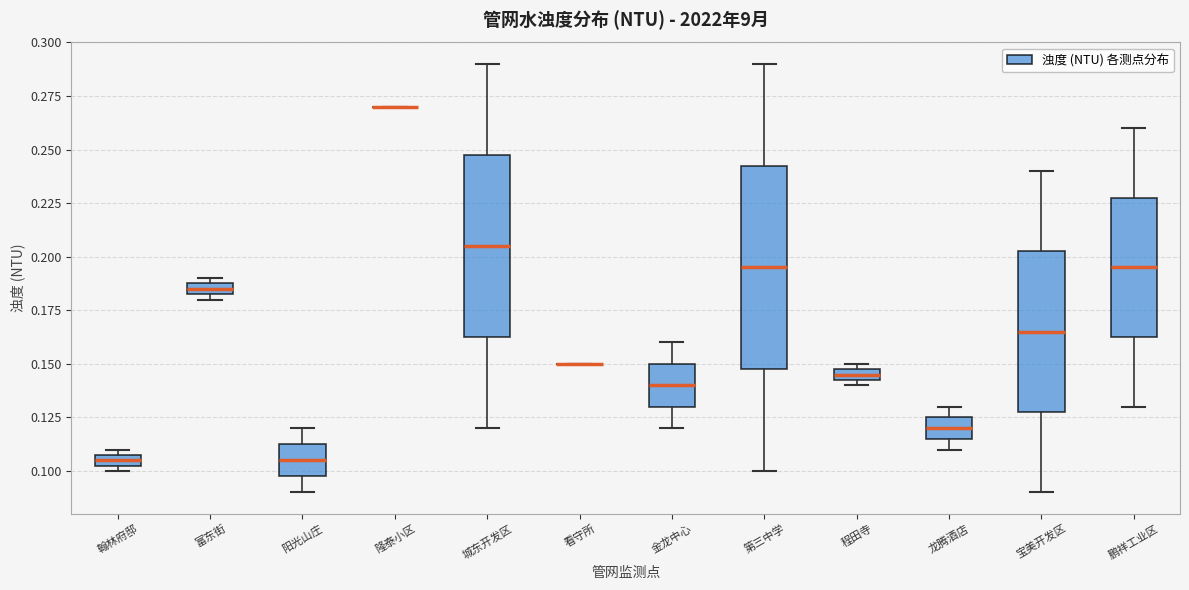

Where does the upper whisker of the box for 宝美开发区 end on the y-axis? The values are not printed on the chart, so give them approximately, as read against the axis.

0.240